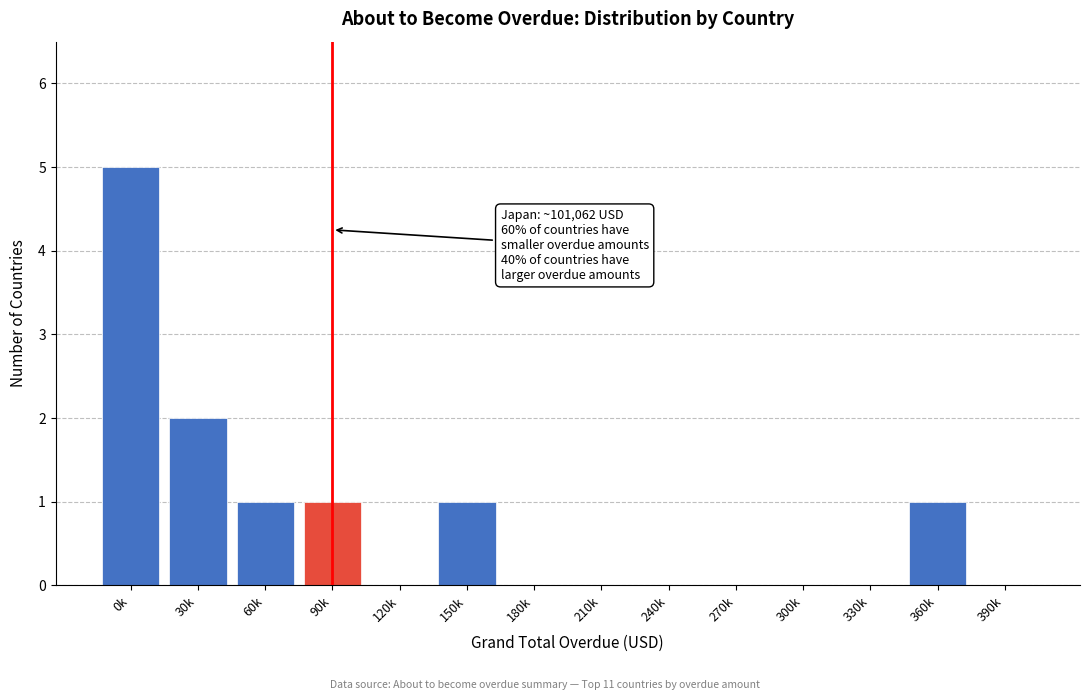

Reading right to left, transcribe all the data shown in this chart.

390k=0	360k=1	330k=0	300k=0	270k=0	240k=0	210k=0	180k=0	150k=1	120k=0	90k=1	60k=1	30k=2	0k=5